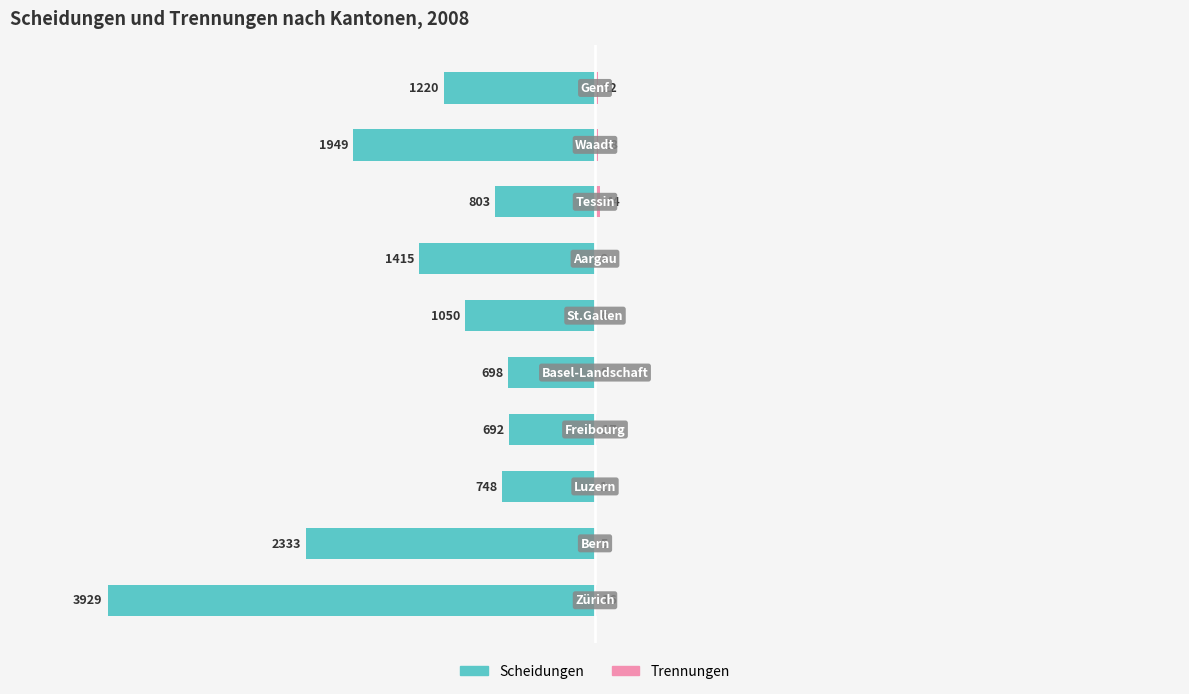

Which series has the widest spread of values?

Scheidungen